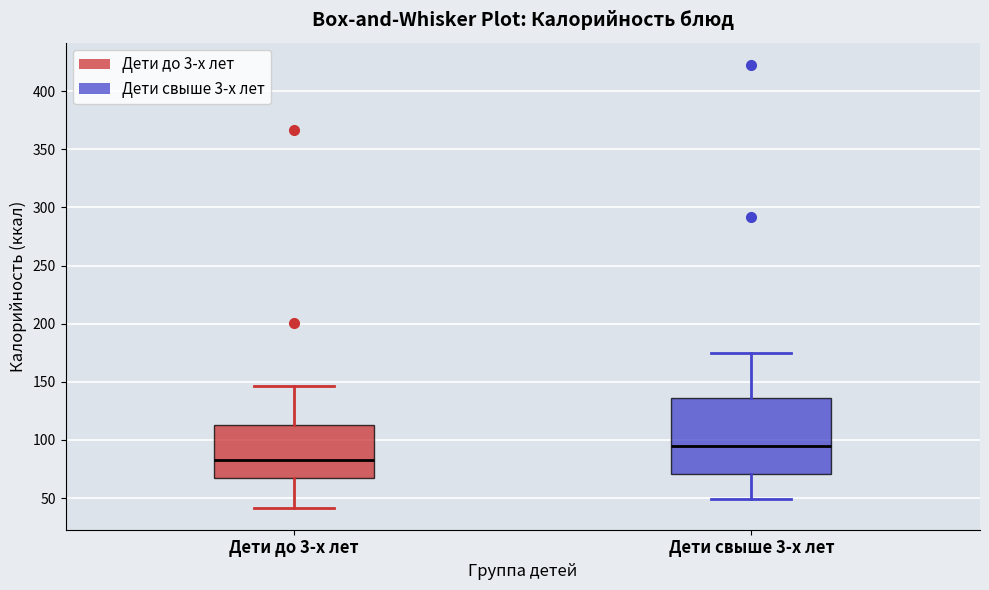

Reading left to right, transcribe this box plot: for each box, give where its median line is, the range the box spans, and where its two whiskers end, as read against the y-axis. The values are not printed on the chart, so give them approximately, as read against the axis.

Дети до 3-х лет: median 85, box 70 to 115, whiskers 40 to 145
Дети свыше 3-х лет: median 95, box 70 to 135, whiskers 50 to 175